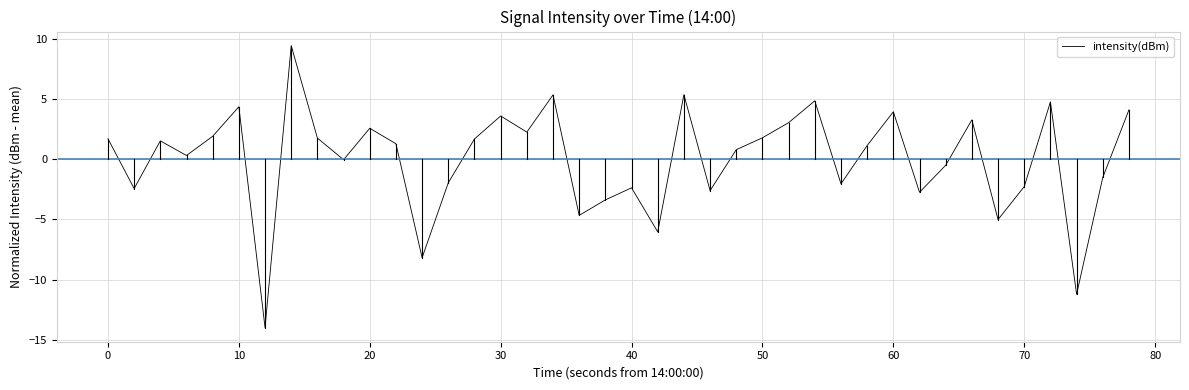

What is the greatest value displayed?

9.4